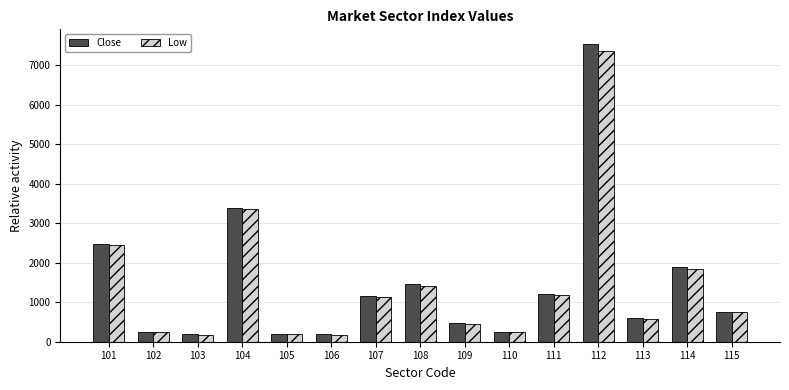

What is the minimum value for Low?

182